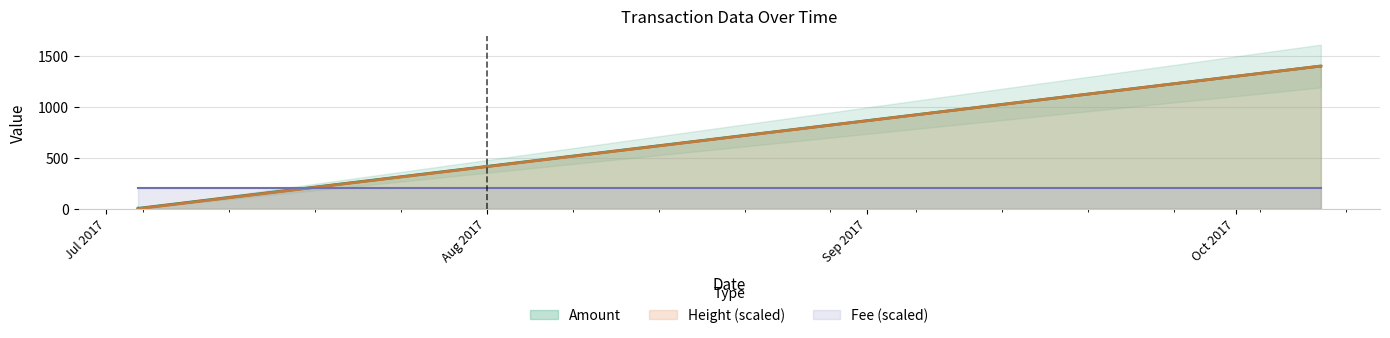

Which series changed the most between 2017-07-03 14:25:46 and 2017-10-07 22:36:30?

Height